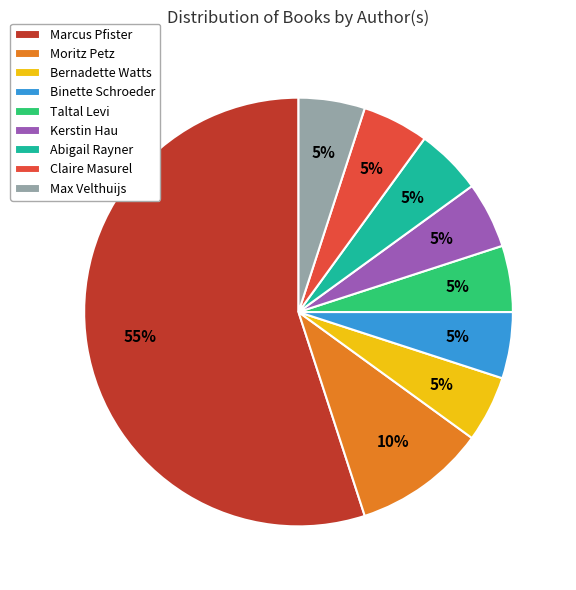

How many segments does this pie chart have?

9